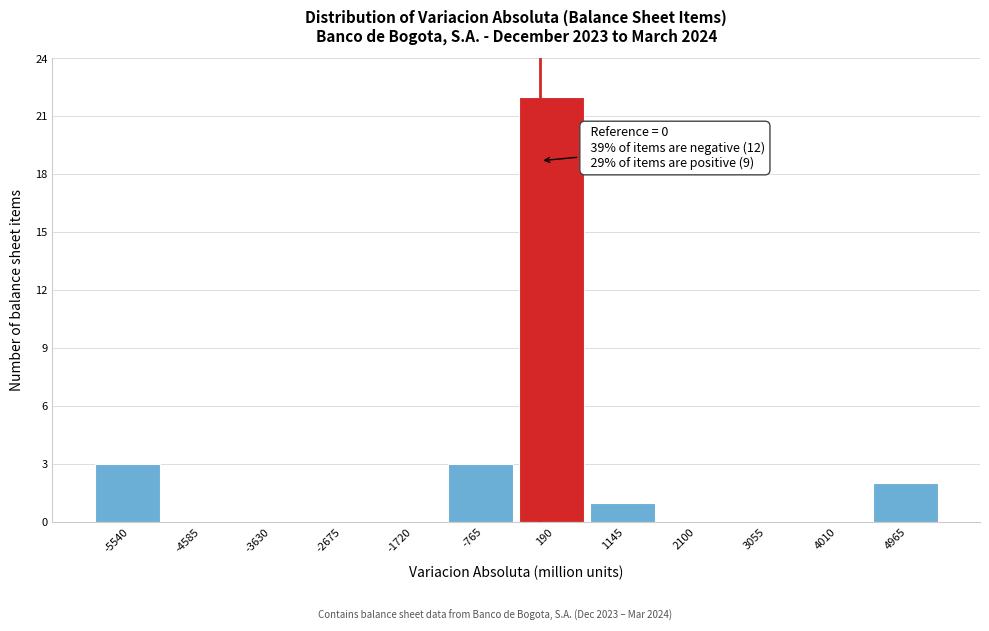

Over which range of the x-axis is the bar tallest?

-300 to 700